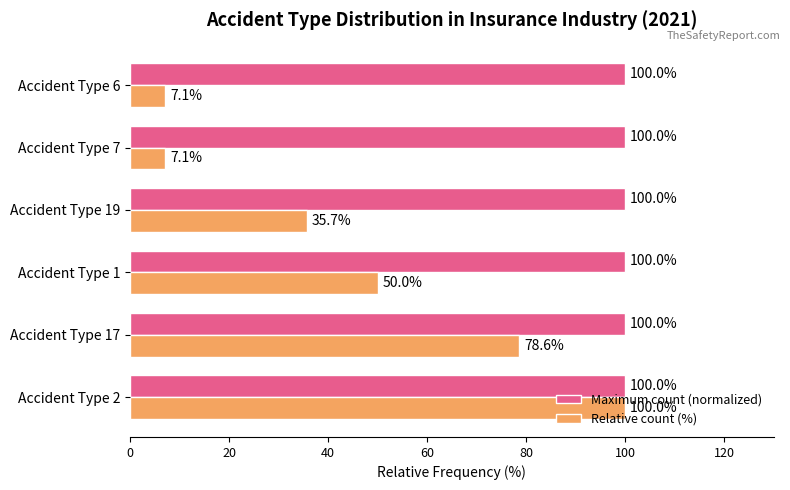

Which series has the largest range (max minus min)?

Relative count (%)